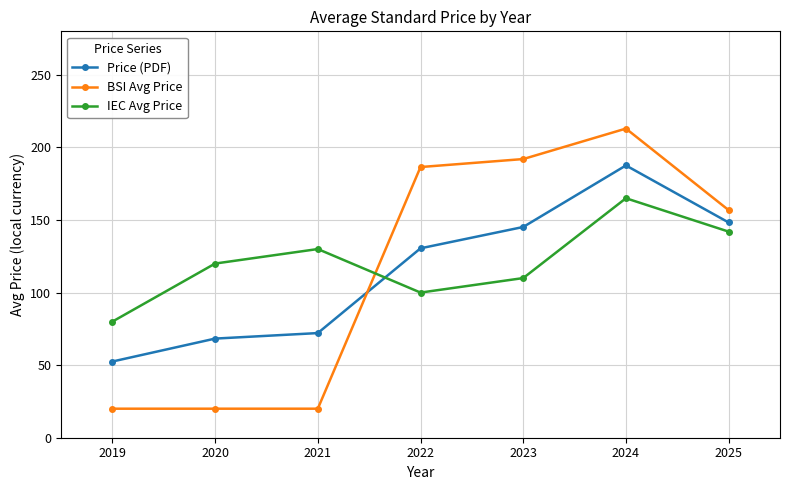

Where is Price (PDF) nearest to the value 120?

2022